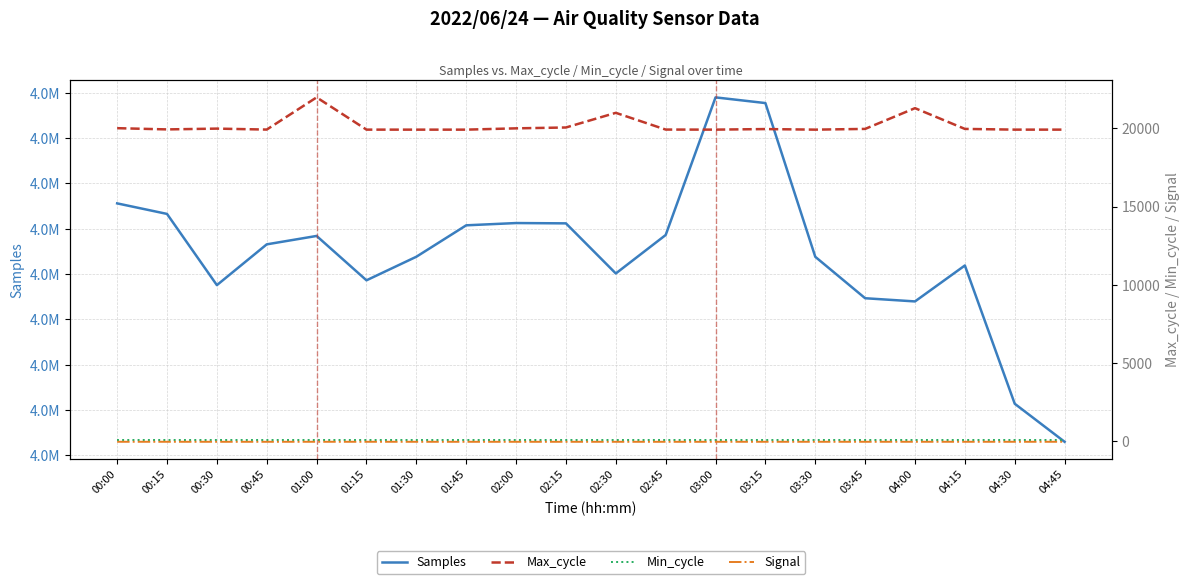

List the series in order of their peak value, highest first.

Samples, Max_cycle, Min_cycle, Signal